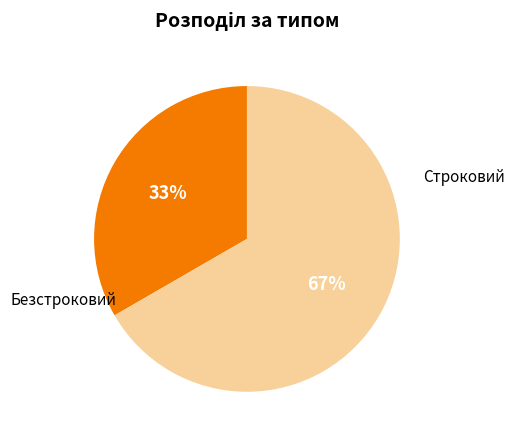

Which category accounts for the majority?

Безстроковий